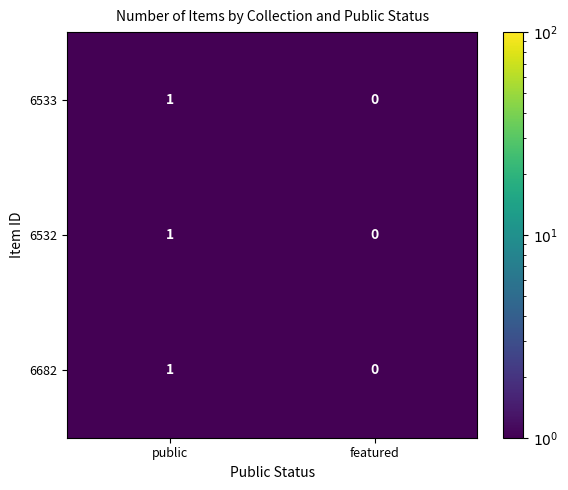

What is the total value across all series at public?

3